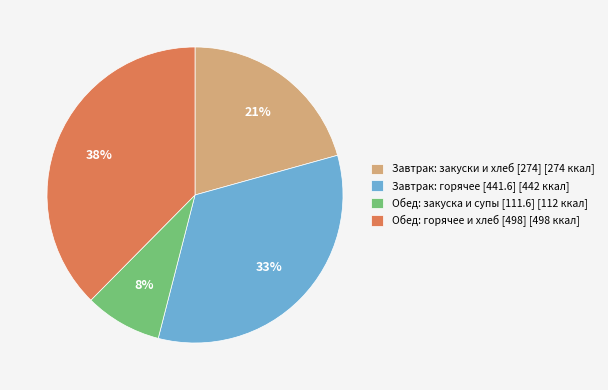

Is there any slice that represents more than half of the pie?

No